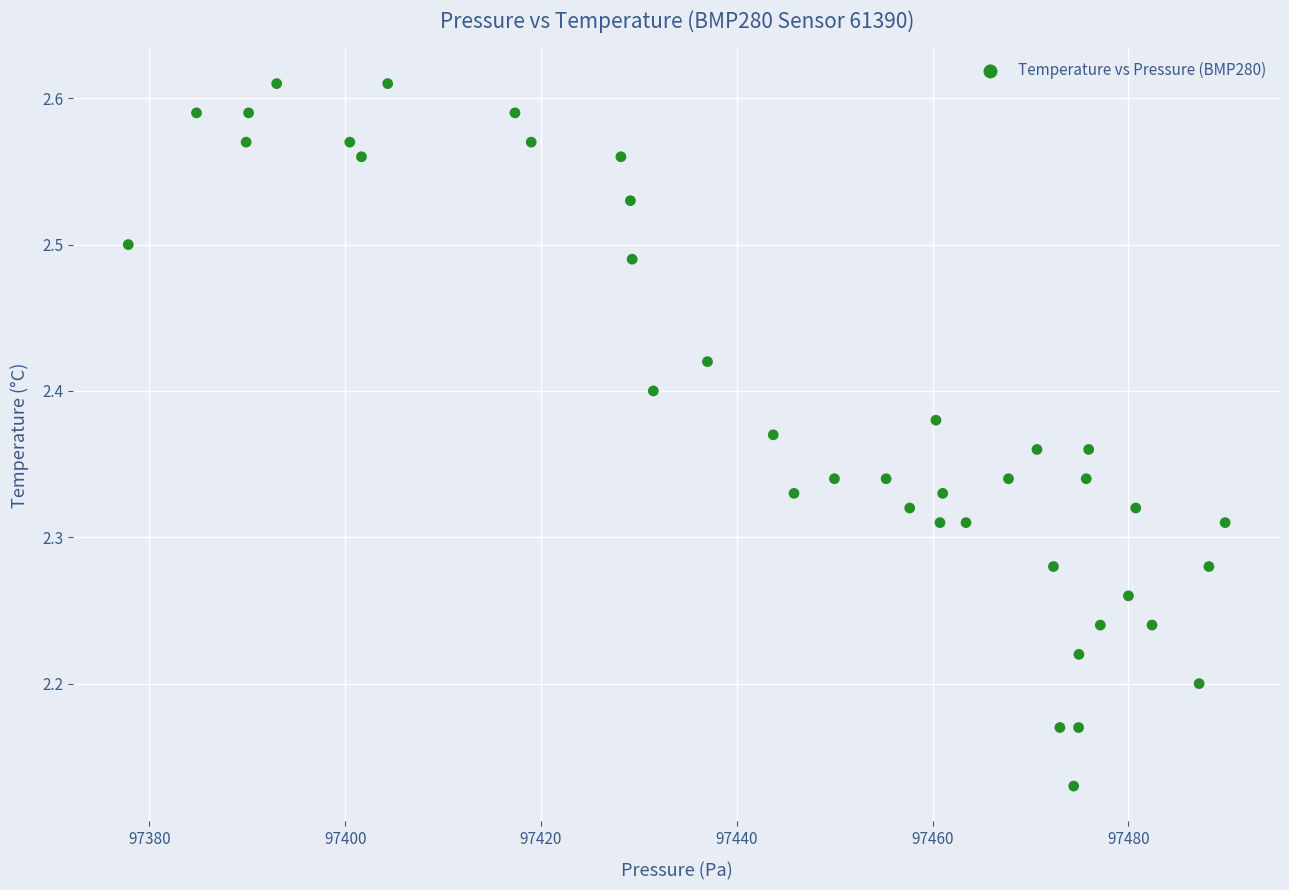

What is the range of Y values (max minus min)?

0.5